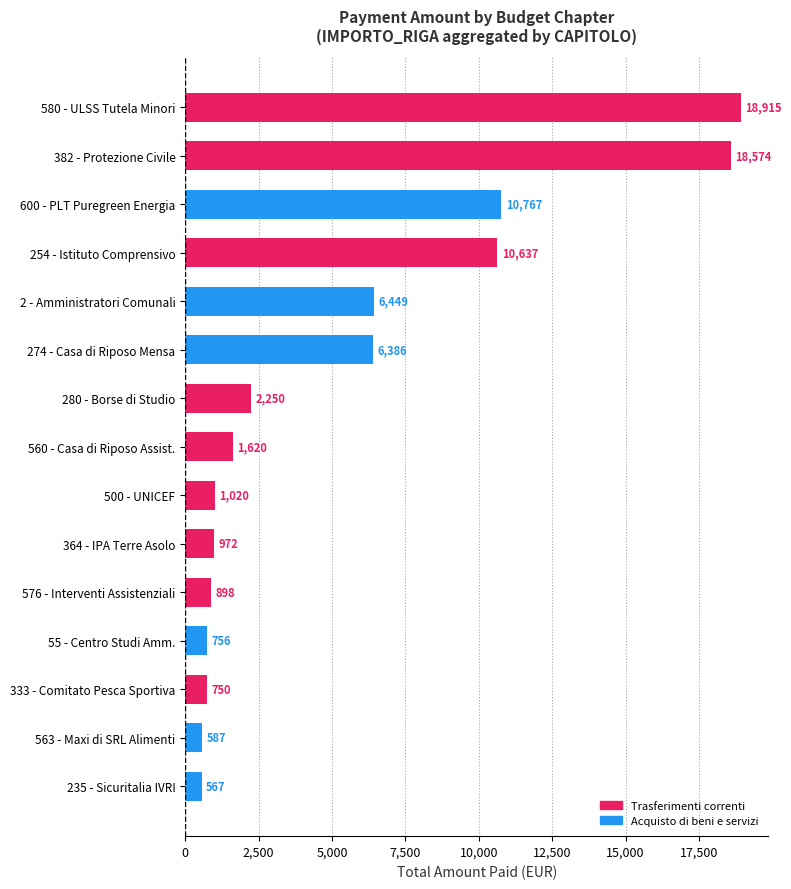

How many data points does each series have?

15